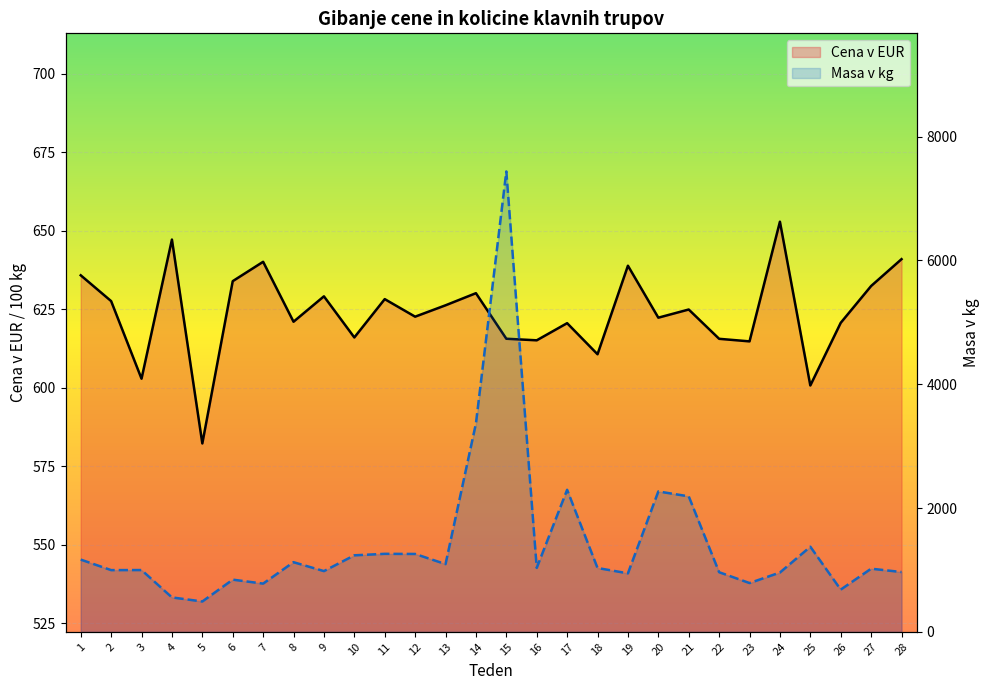

Rank the series by their average value, from lowest to highest.

Cena v EUR, Masa v kg